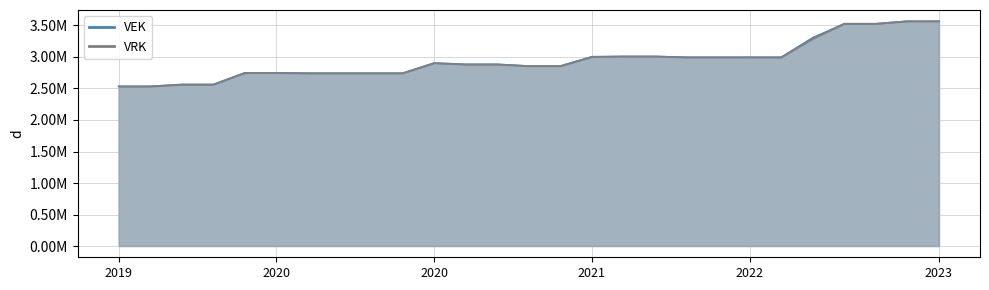

What is the difference between the maximum and minimum values in the VRK series?

1033509